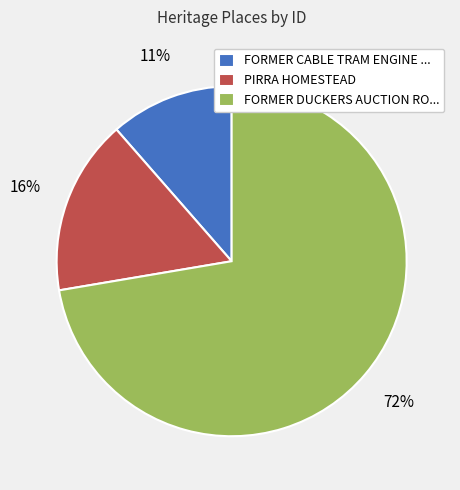

Is there any slice that represents more than half of the pie?

Yes